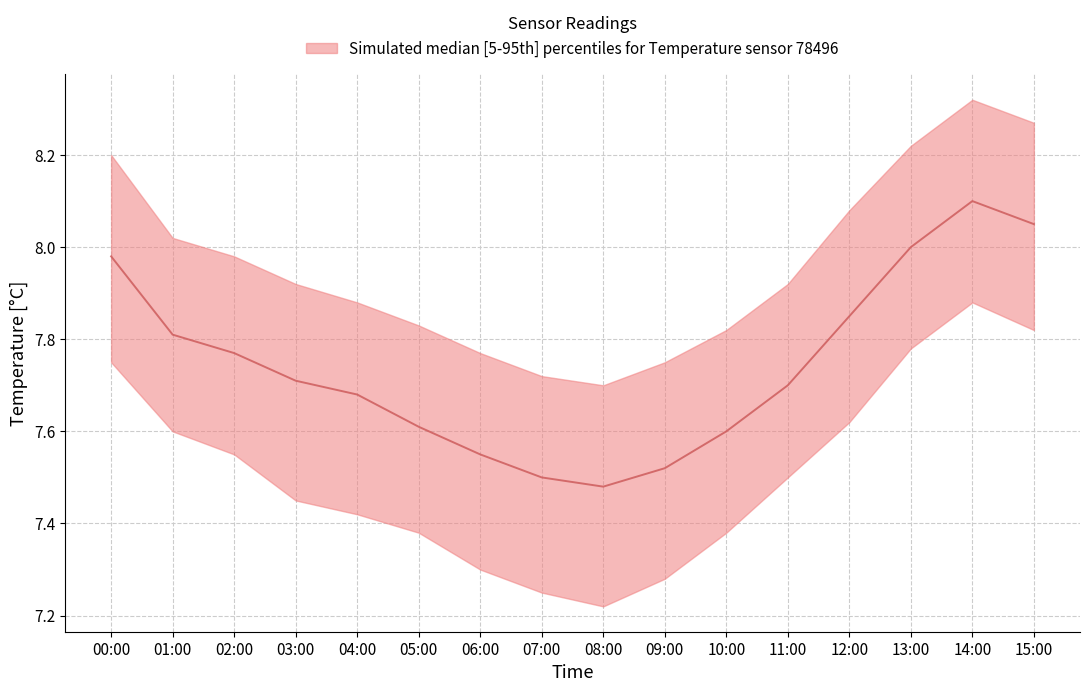

True or false: temperature_p05 has a value of 7.9 at 14:00.

True